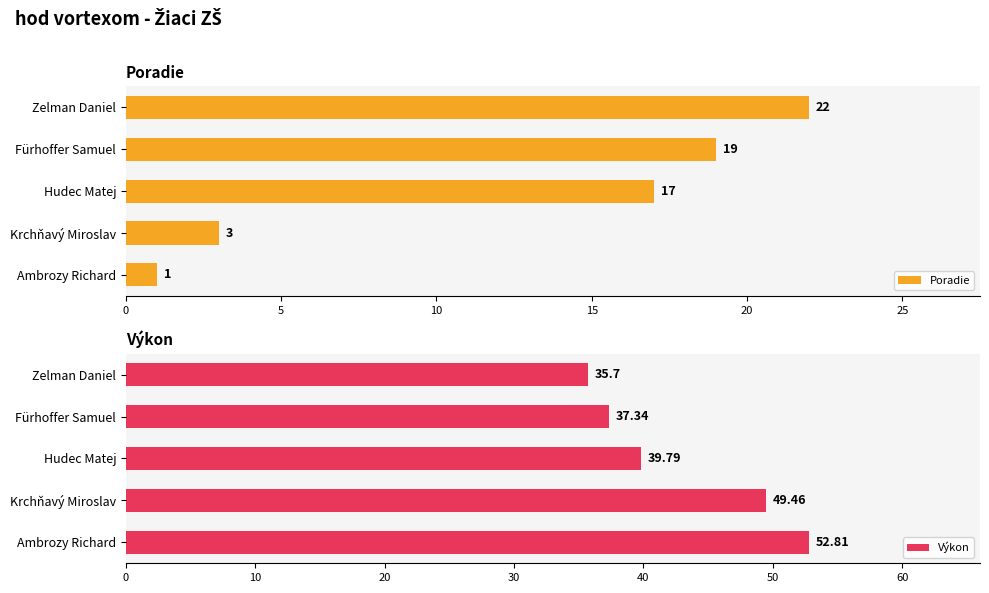

The Výkon series shows 12.3 at Zelman Daniel. True or false?

False